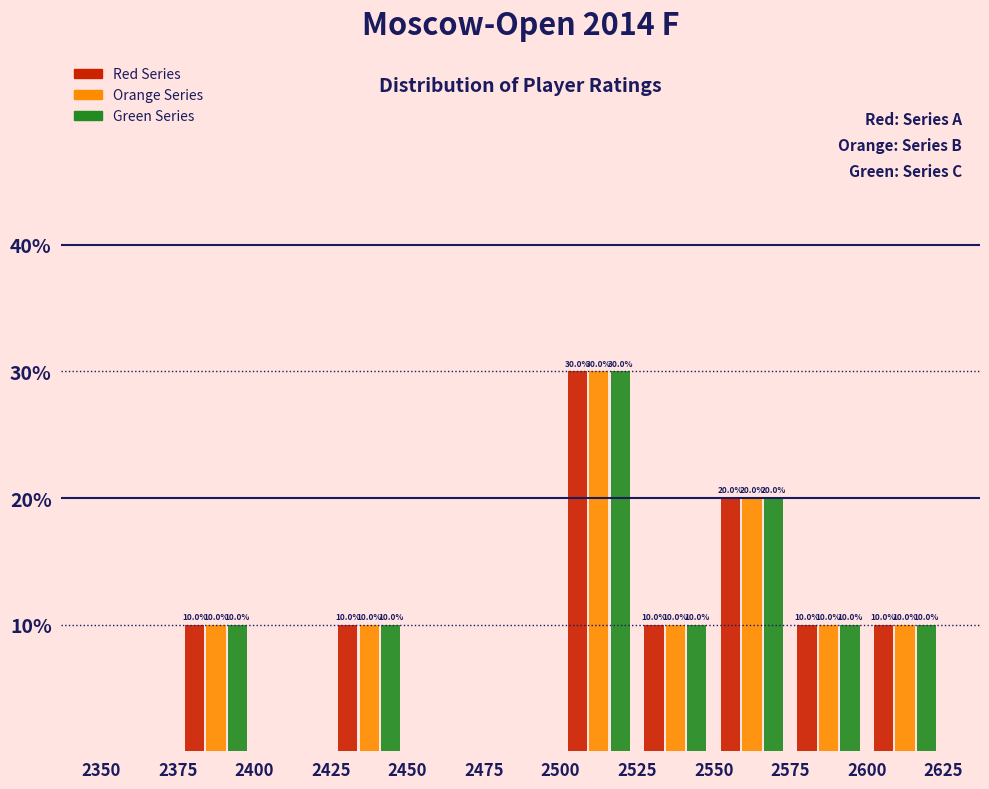

In the Orange Series series, which range on the x-axis has the tallest bar?

2500 to 2525